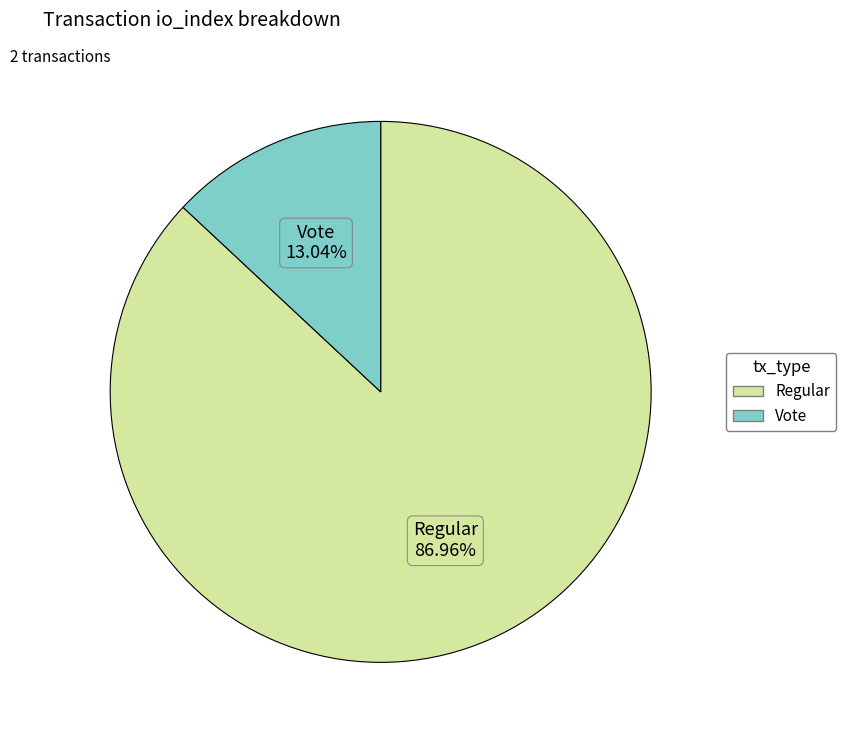

Count the number of slices in the pie.

2